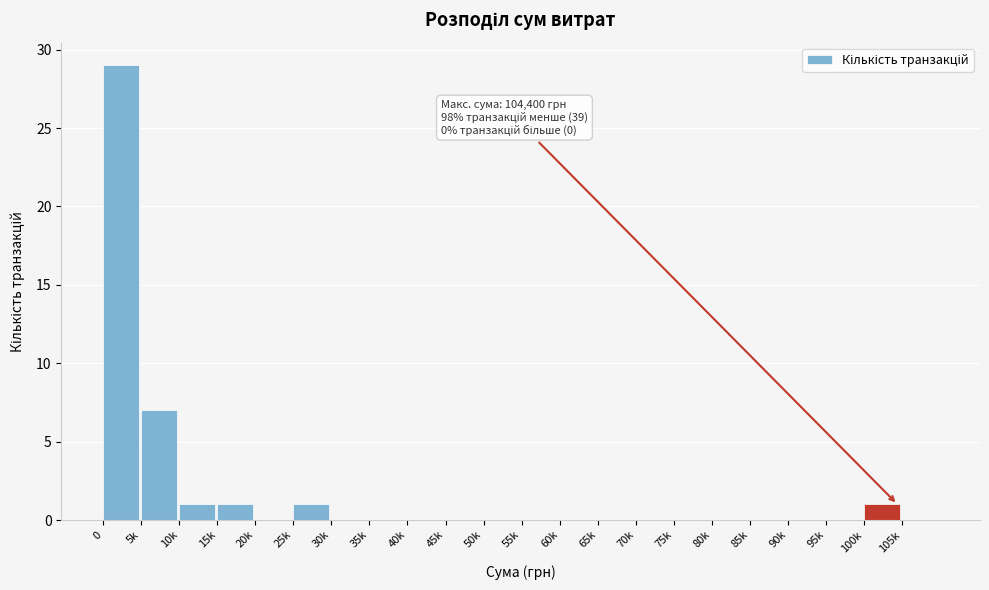

Reading left to right, what are all the values shown in this chart?

0=29	5k=7	10k=1	15k=1	20k=0	25k=1	30k=0	35k=0	40k=0	45k=0	50k=0	55k=0	60k=0	65k=0	70k=0	75k=0	80k=0	85k=0	90k=0	95k=0	100k=1	105k=0